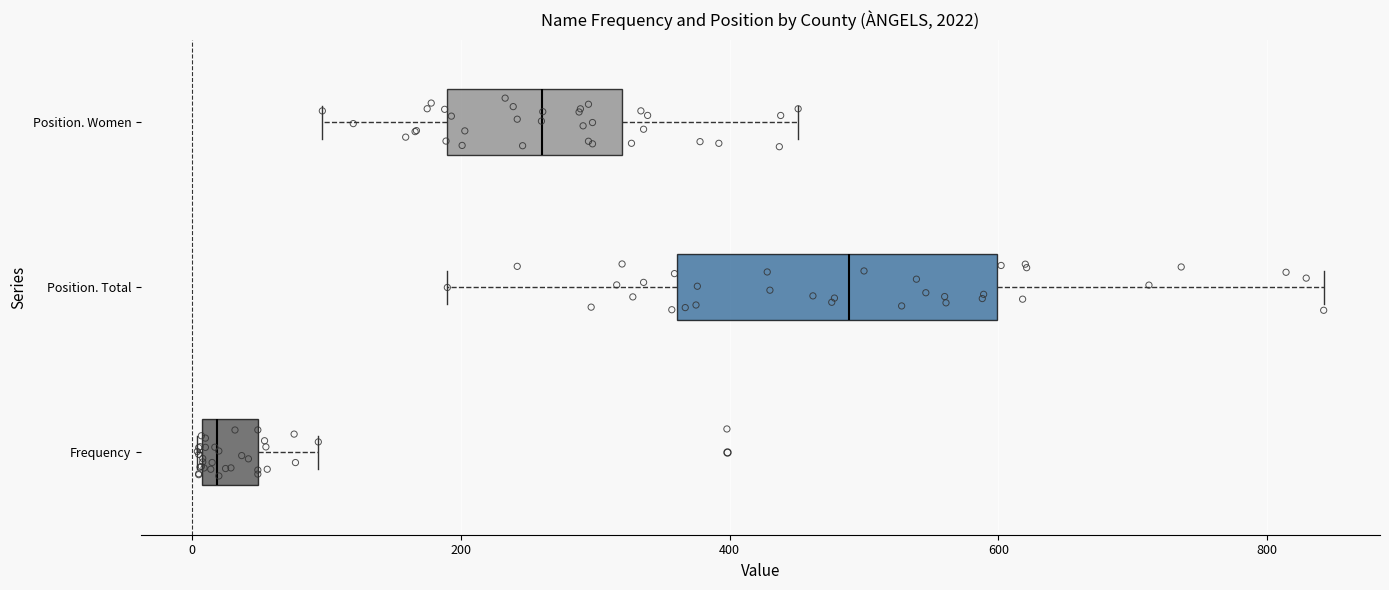

Which box has the furthest to the left median line?

Frequency